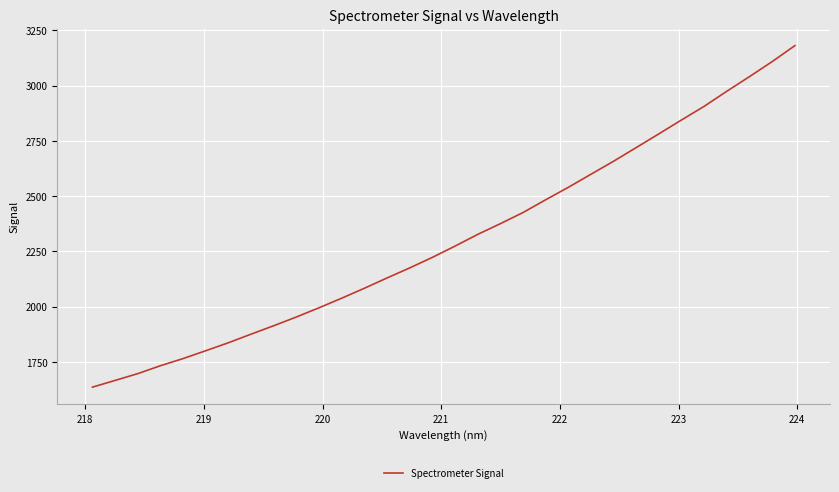

What is the minimum value shown in the chart?

1635.9